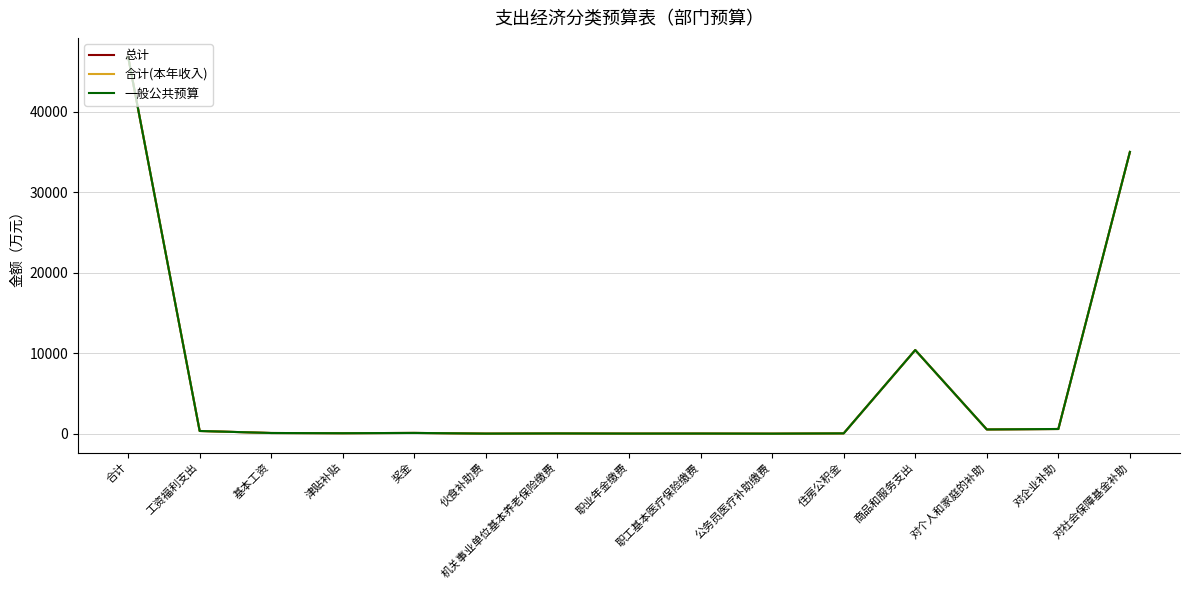

True or false: 合计(本年收入) and 一般公共预算 cross at least once.

False